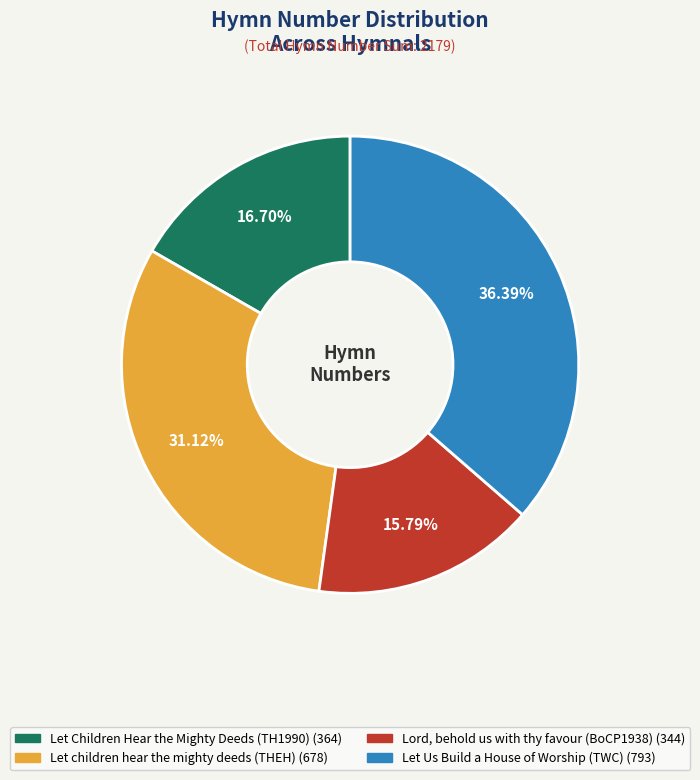

To the nearest percent, what is the difference between the Let children hear the mighty deeds and Lord, behold us with thy favour slice percentages?

15%